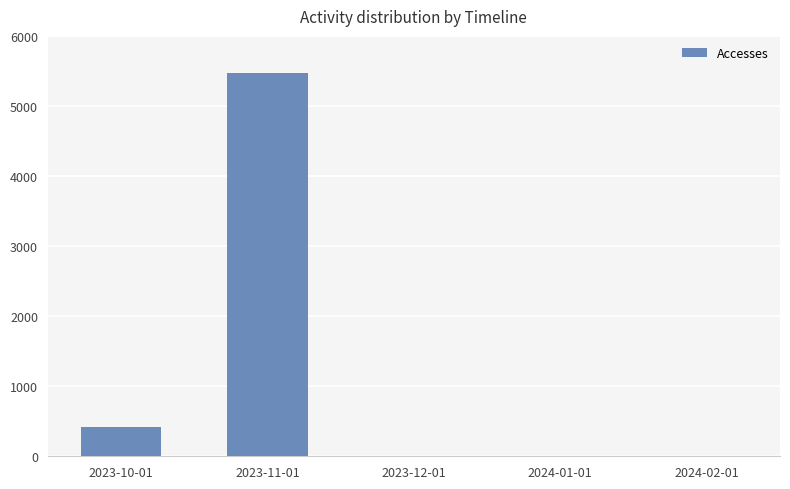

The chart shows a value of 2 at 2024-02-01. True or false?

True